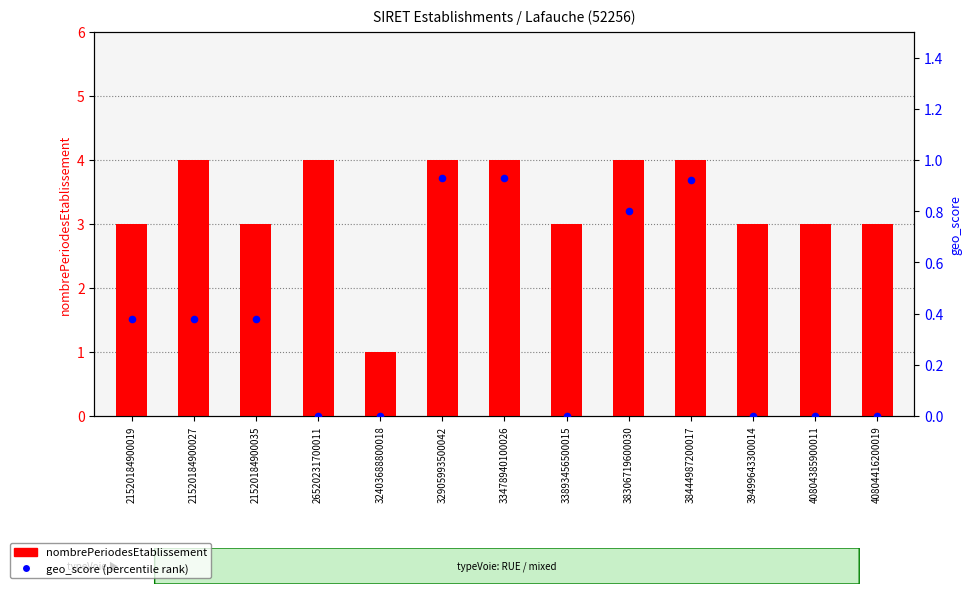

Which series has the widest spread of Y values?

nombrePeriodesEtablissement